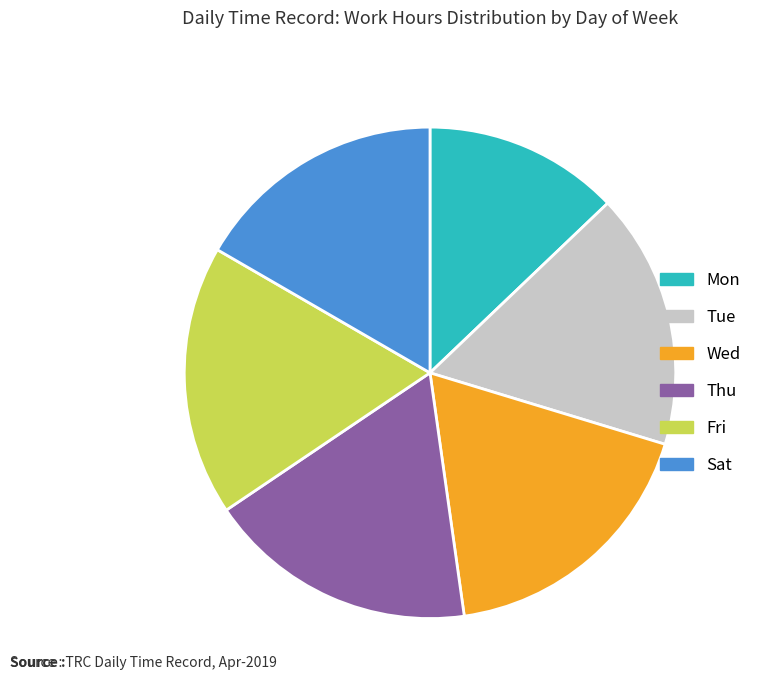

Is there any slice that represents more than half of the pie?

No